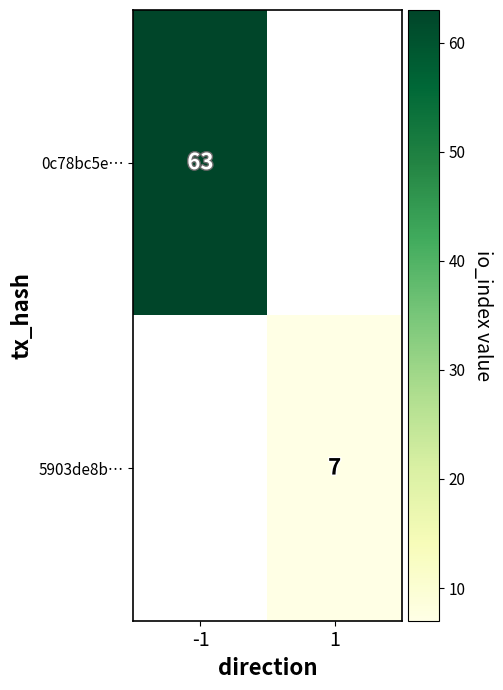

How many series are shown in this chart?

2